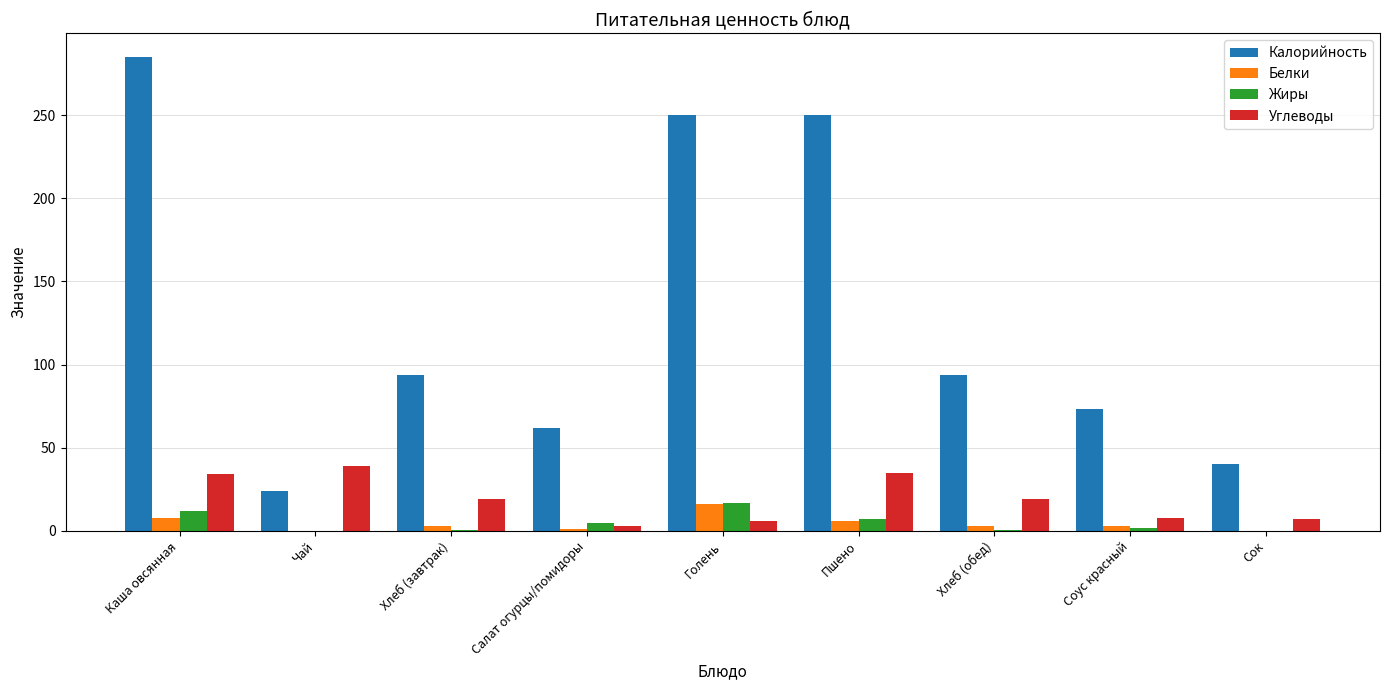

What value does the Белки series have at Каша овсянная?

8.0